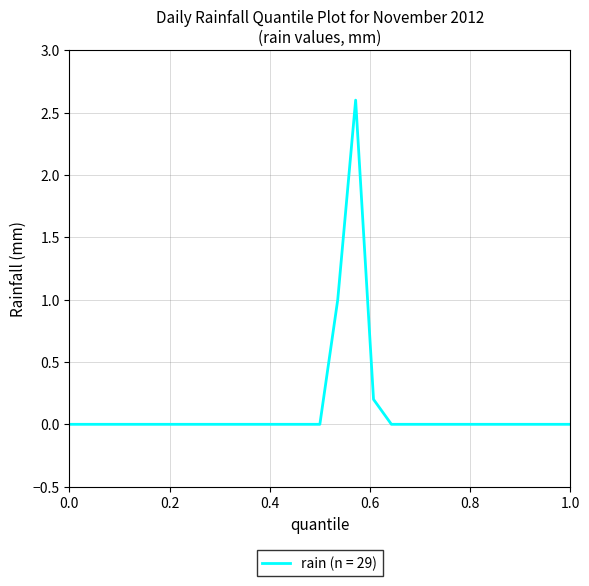

Count the number of categories in the chart.

29